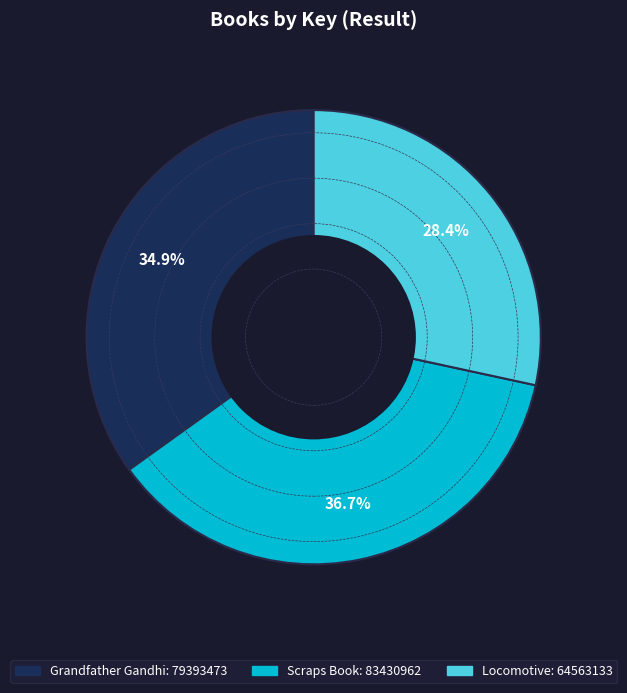

Does Locomotive represent more than half of the total?

No